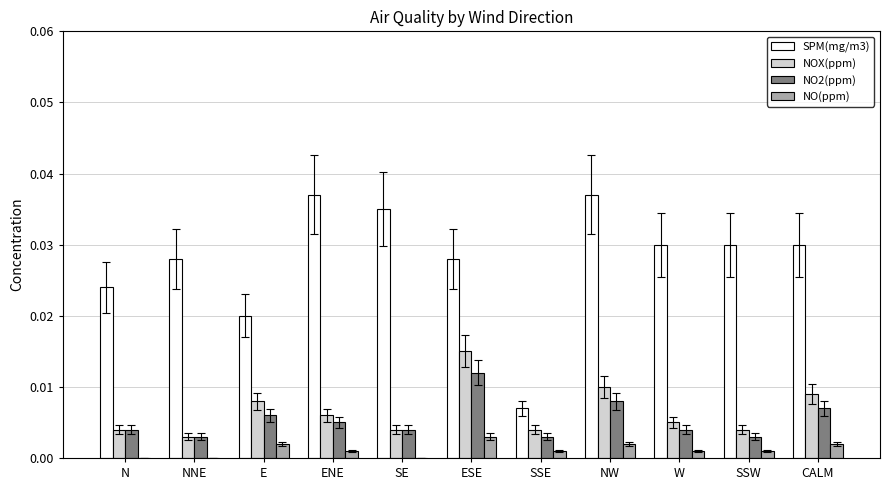

The NOX(ppm) series shows 0.0 at CALM. True or false?

True